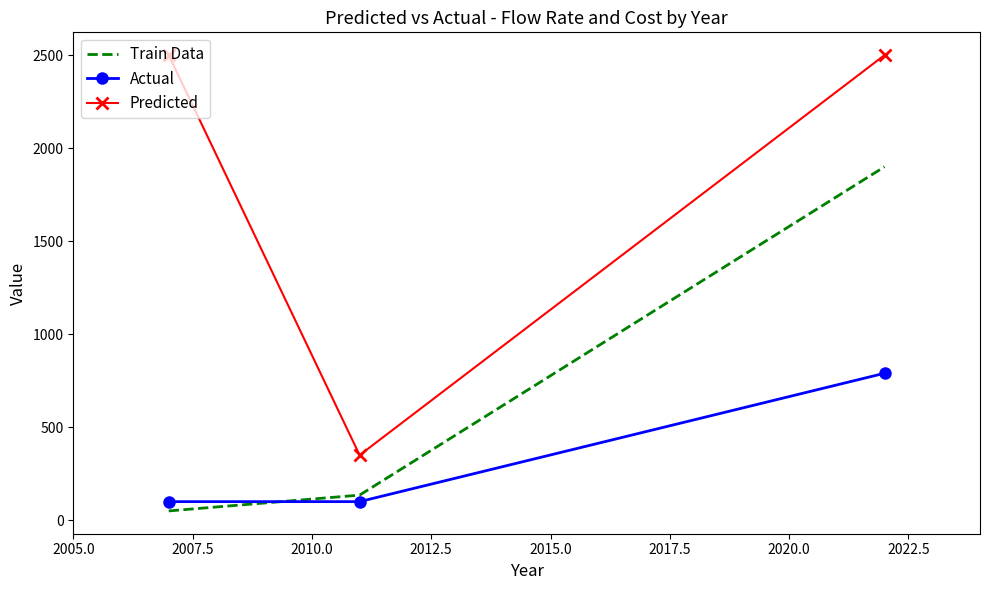

Which series has the widest spread of values?

Predicted